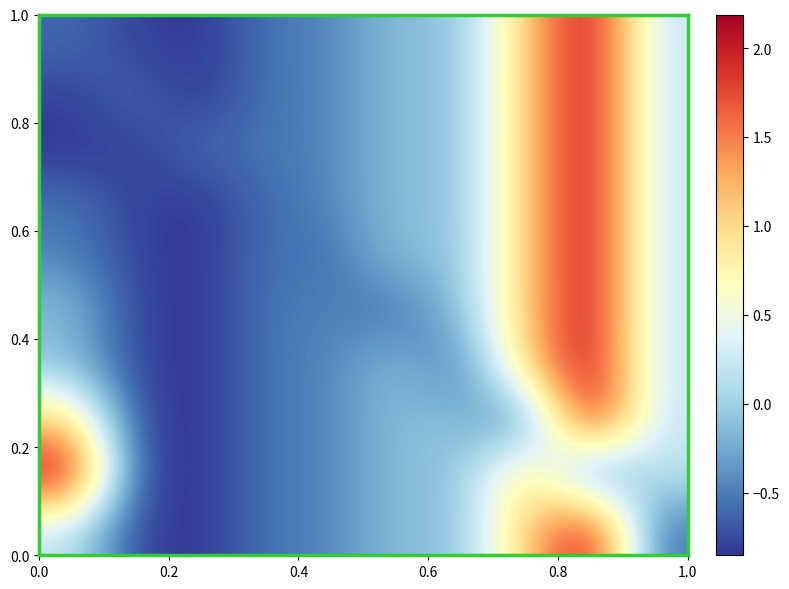

At how many categories does at least one series exceed 1?

3